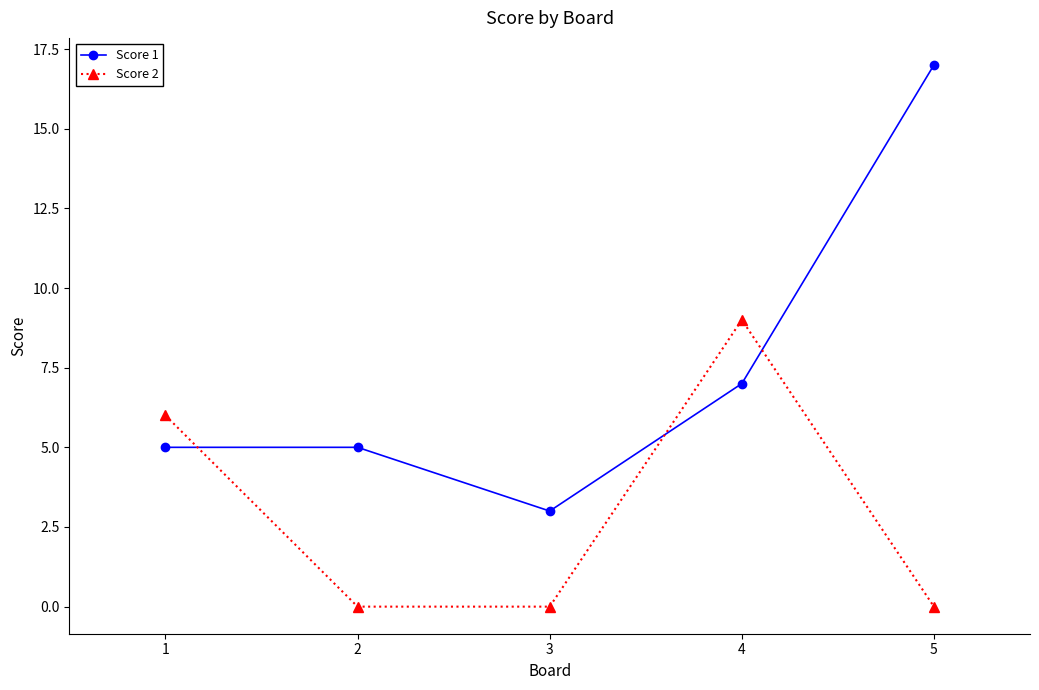

What is the value of the Score 1 point at the 1st from the left?

5